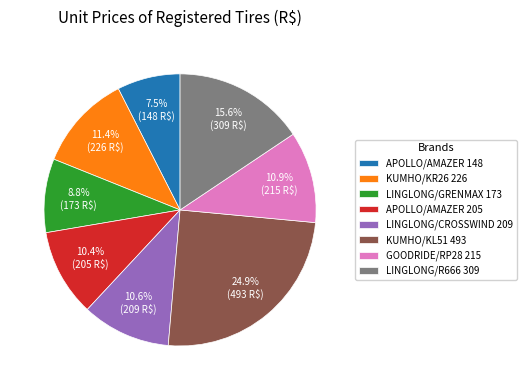

What portion of the pie excludes LINGLONG/GRENMAX 173?

91.2%